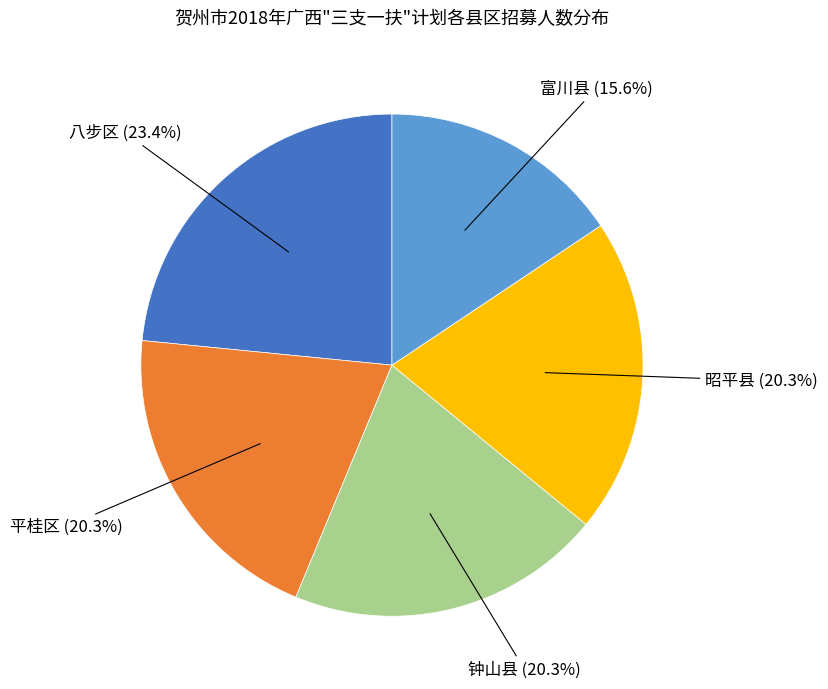

Does any single category account for the majority?

No